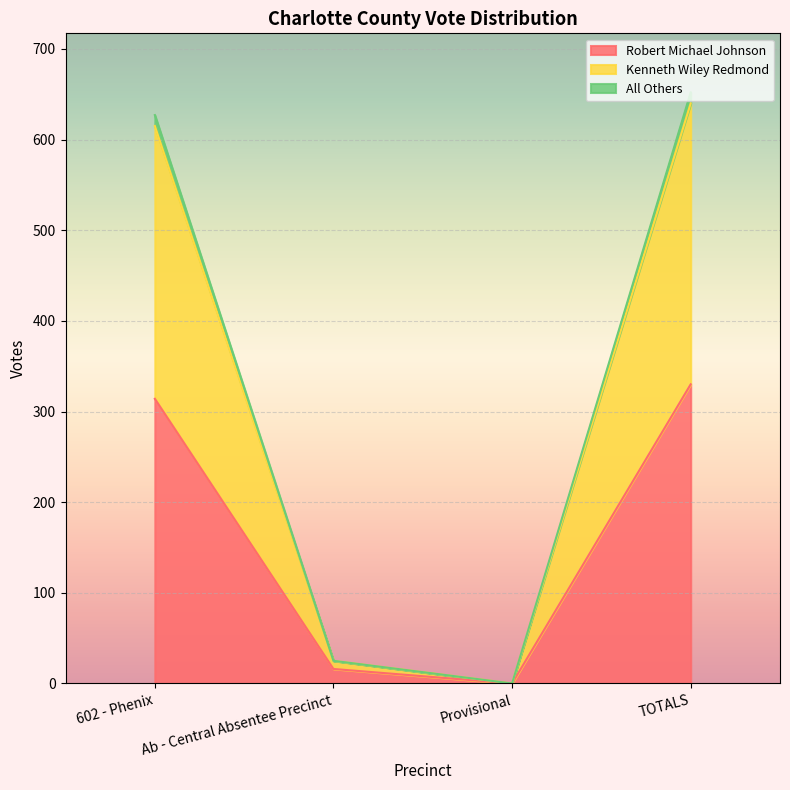

At which category is the sum across all series the highest?

TOTALS